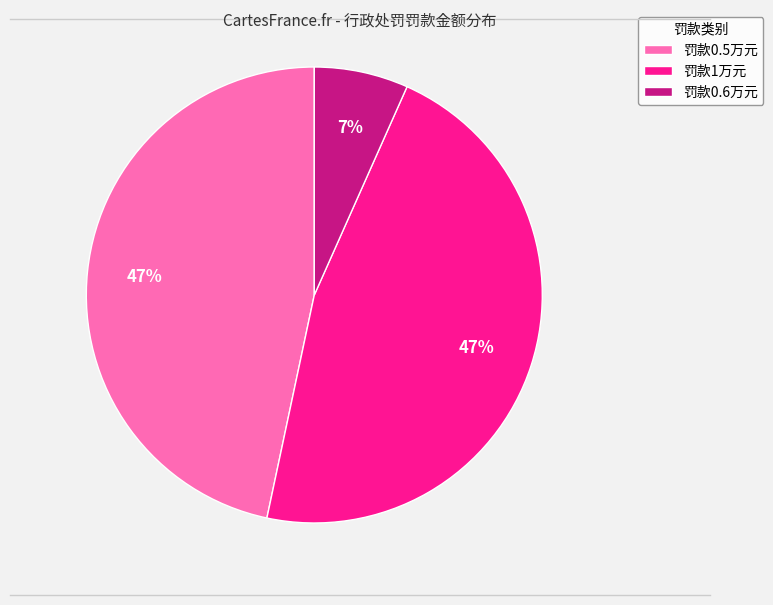

Between 罚款1万元 and 罚款0.6万元, which is larger?

罚款1万元